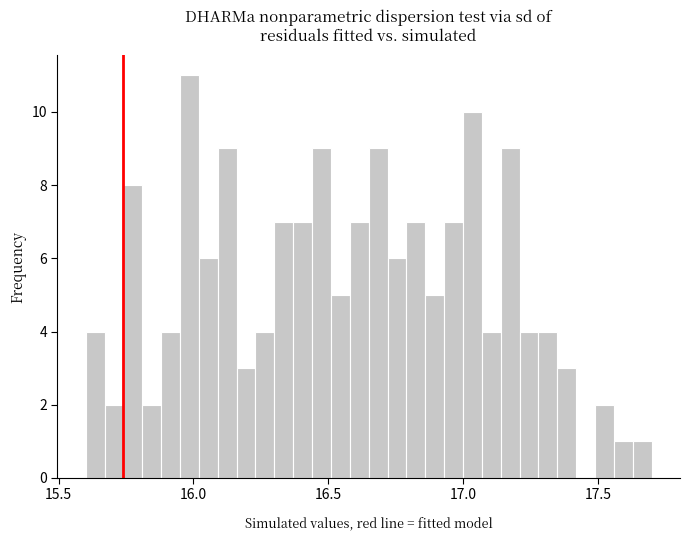

Read against the x-axis, roughly where is the centre of the tallest bar?

16.00